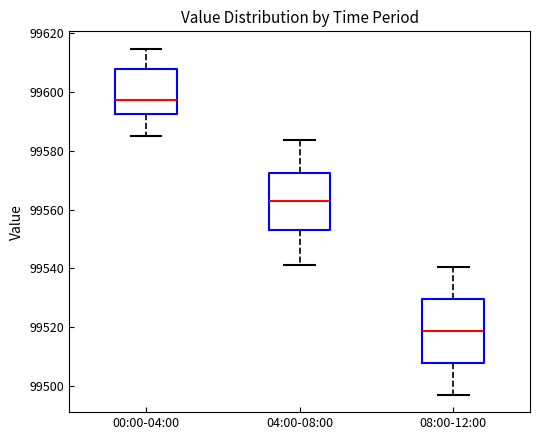

Where does the median line of the box for 08:00-12:00 sit on the y-axis? The values are not printed on the chart, so give them approximately, as read against the axis.

99518